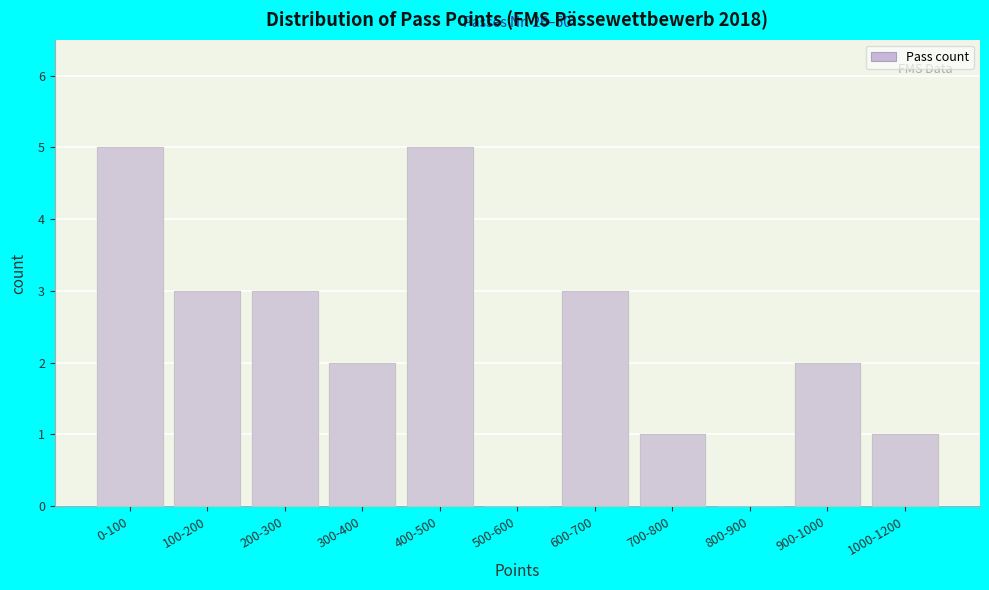

Reading left to right, transcribe all the data shown in this chart.

0-100=5	100-200=3	200-300=3	300-400=2	400-500=5	500-600=0	600-700=3	700-800=1	800-900=0	900-1000=2	1000-1200=1